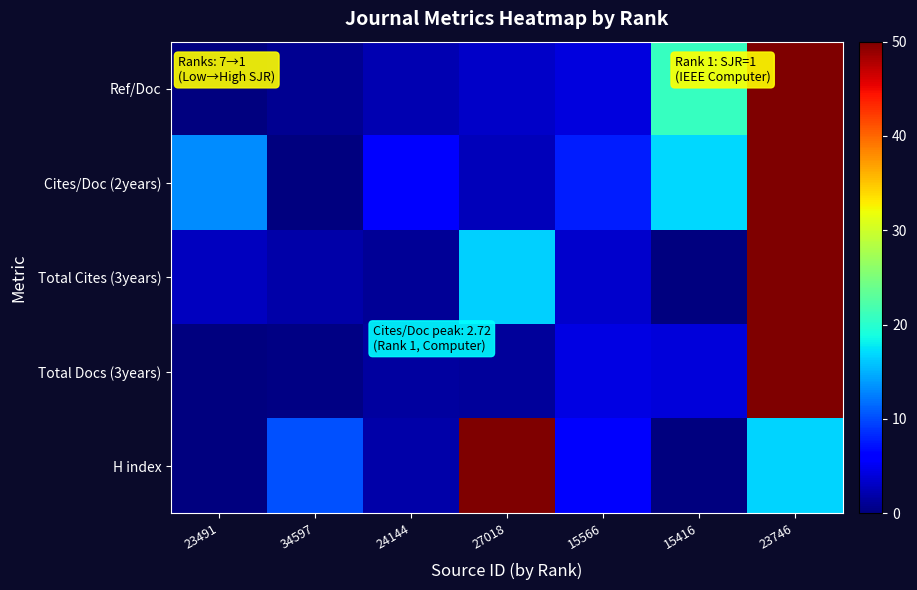

At 23491, list the series in order from largest to smallest.

Cites/Doc (2years), Total Cites (3years), Ref/Doc, Total Docs (3years), H index